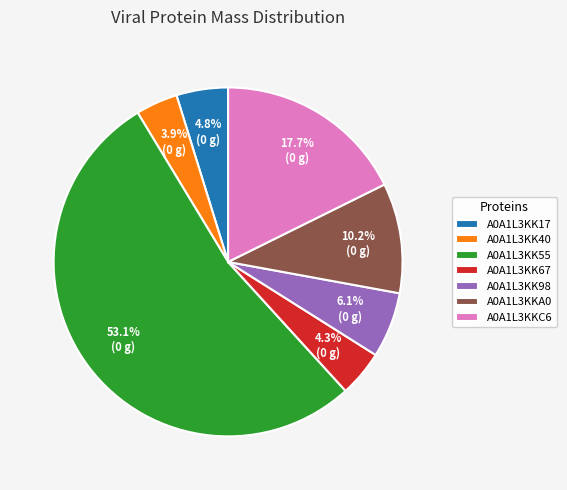

Do A0A1L3KKA0 and A0A1L3KK40 together represent more than half of the pie?

No